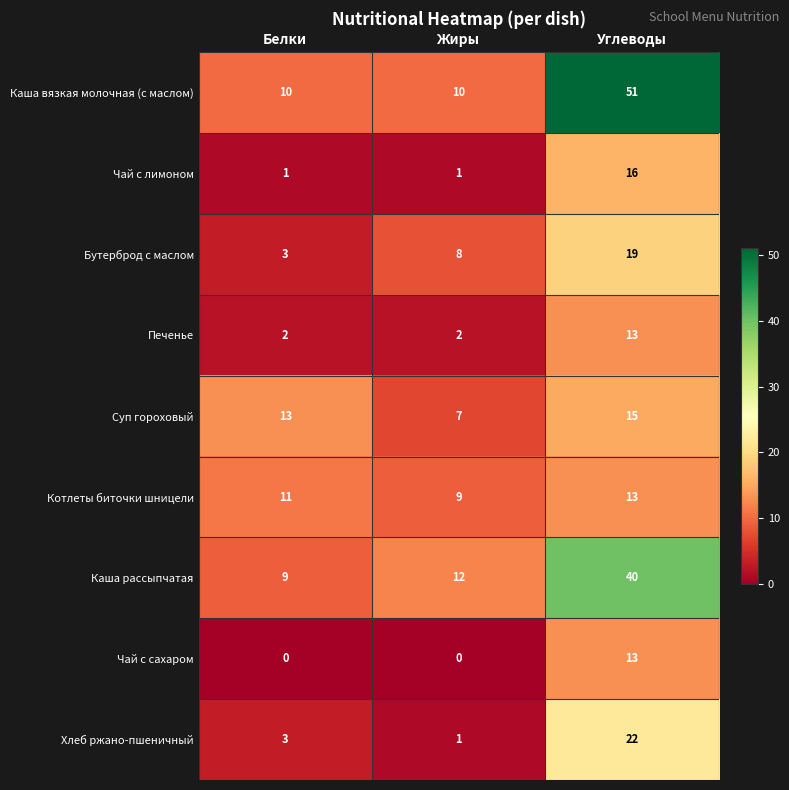

What is the sum of all Чай с сахаром values?

13